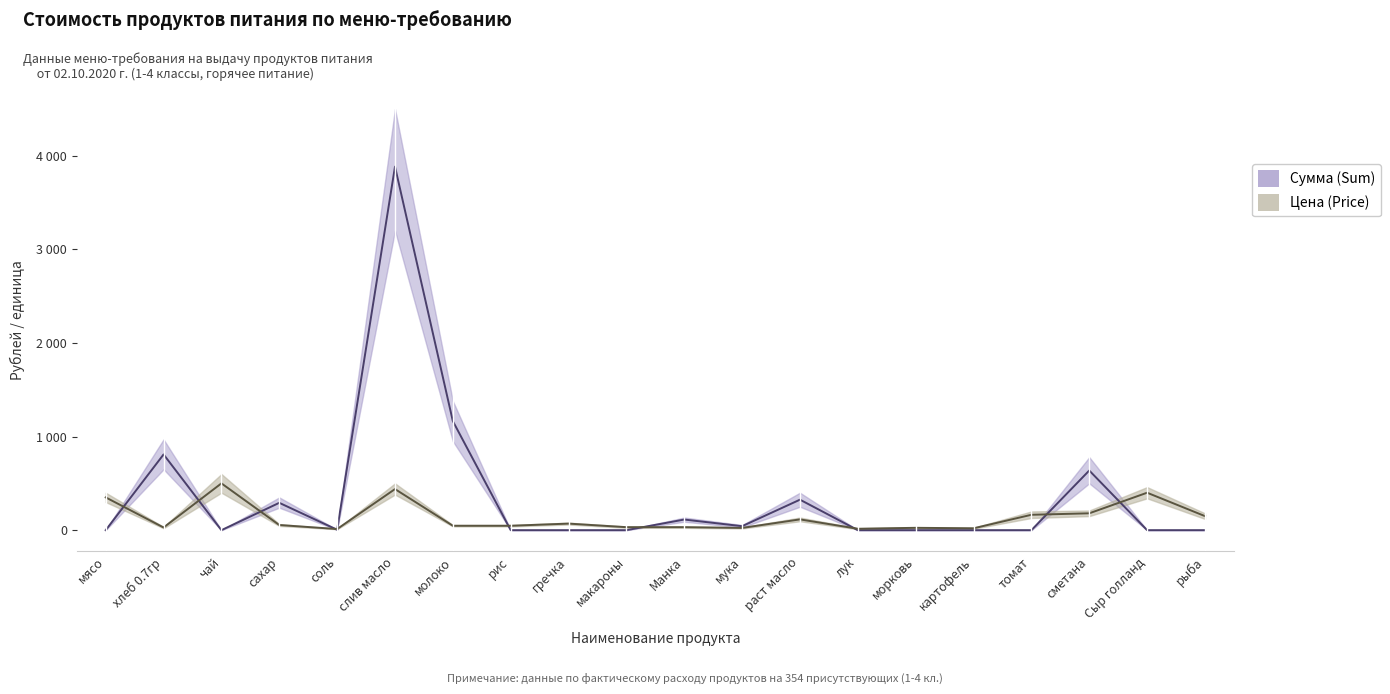

Where is the first local maximum for Сумма (Sum)?

хлеб 0.7гр